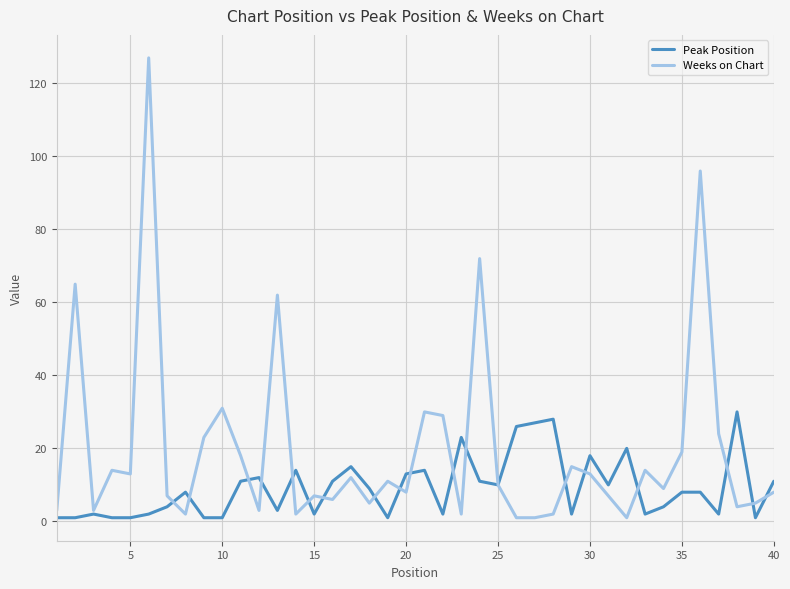

Rank the series by their average value, from highest to lowest.

Weeks on Chart, Peak Position